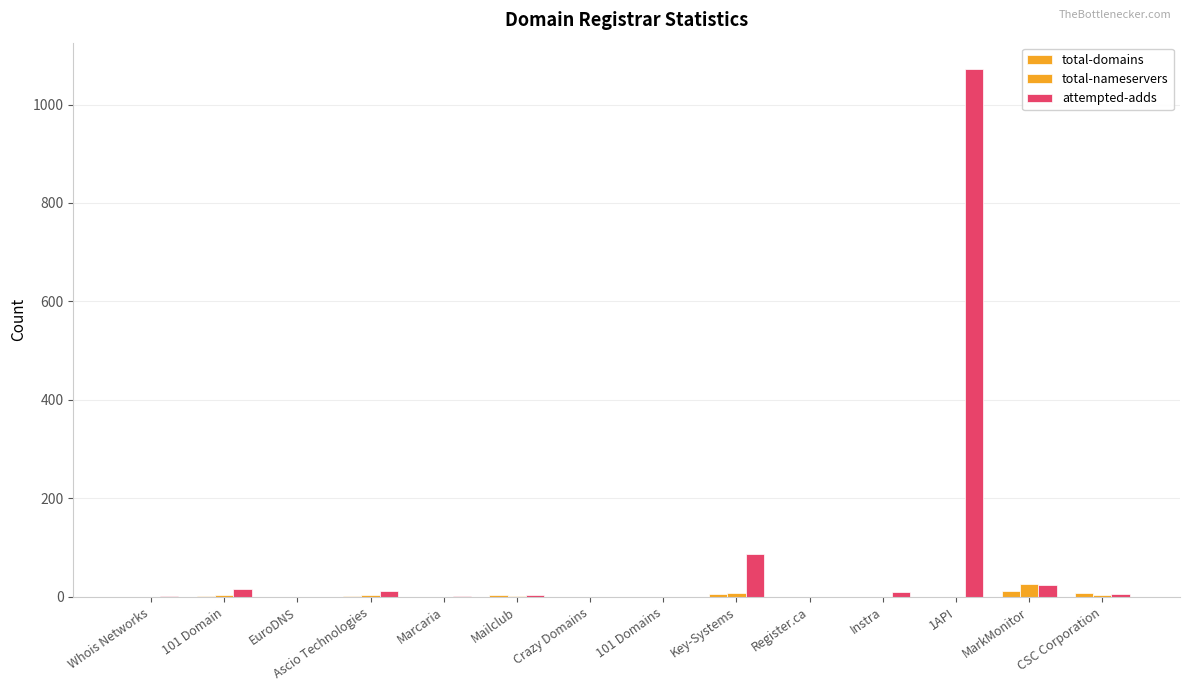

At which category does the chart reach its minimum across all series?

Whois Networks